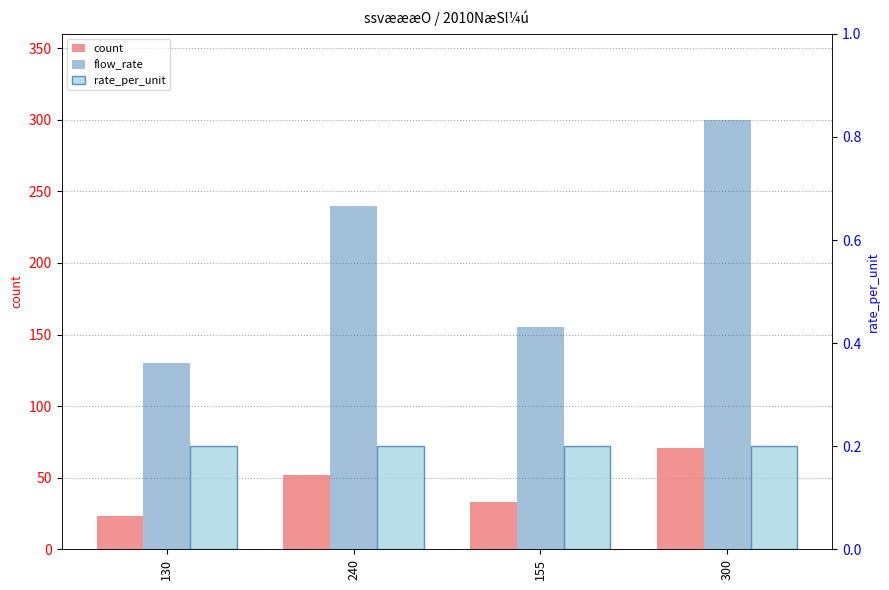

Does the chart contain any negative values?

No